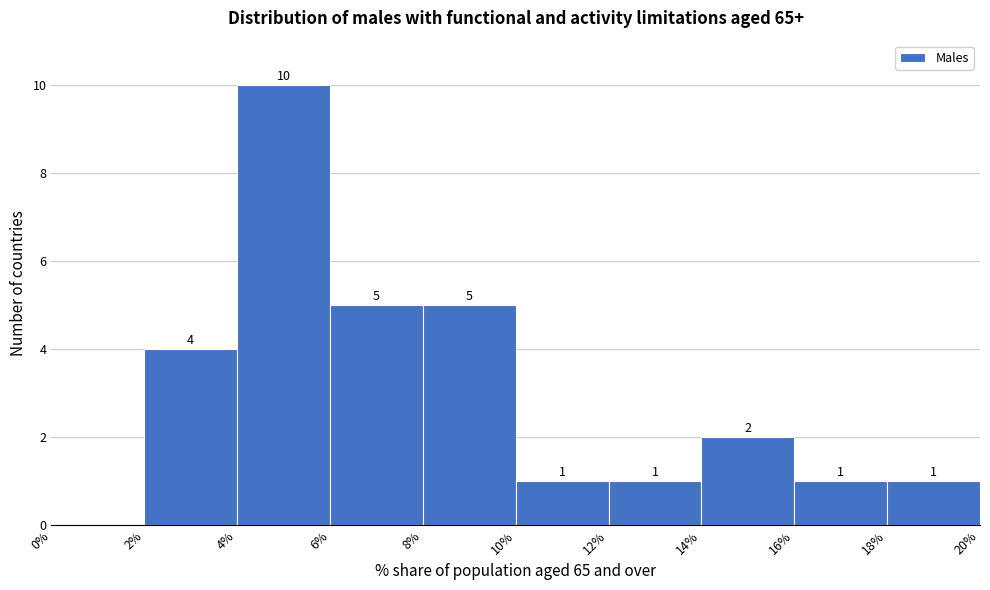

Which range on the x-axis has the tallest bar?

4% to 6%